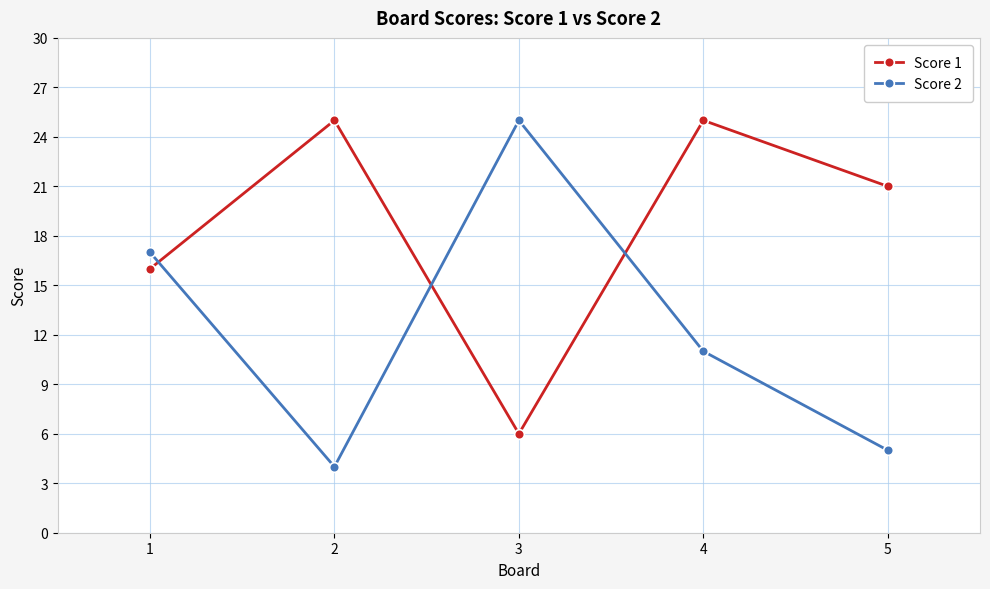

Does the chart display data point markers on the line(s)?

Yes